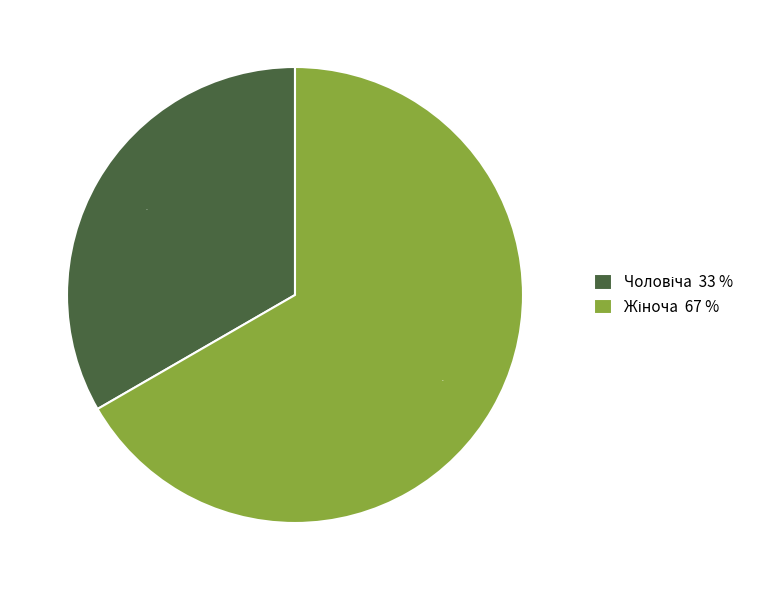

How many segments does this pie chart have?

2